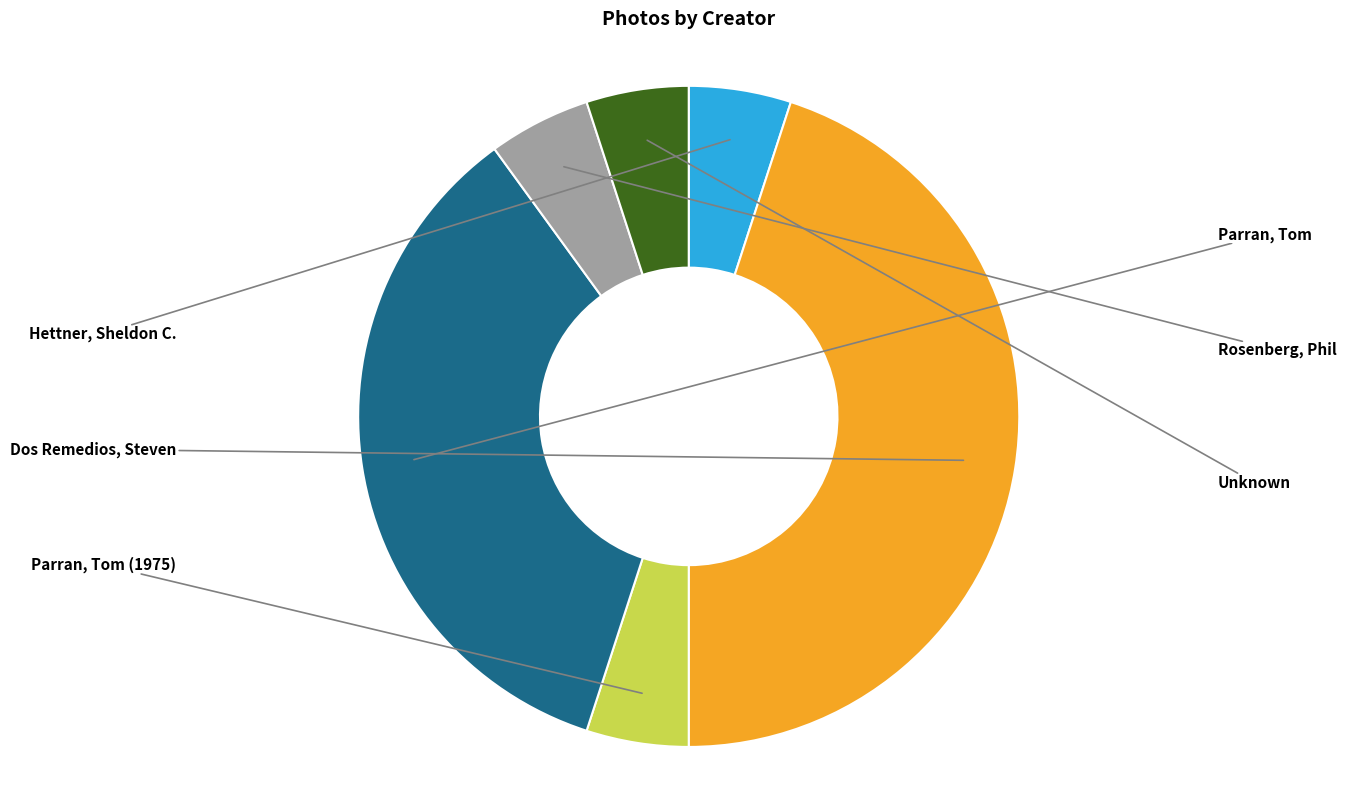

To the nearest percent, what percentage of the pie is Dos Remedios, Steven?

45%